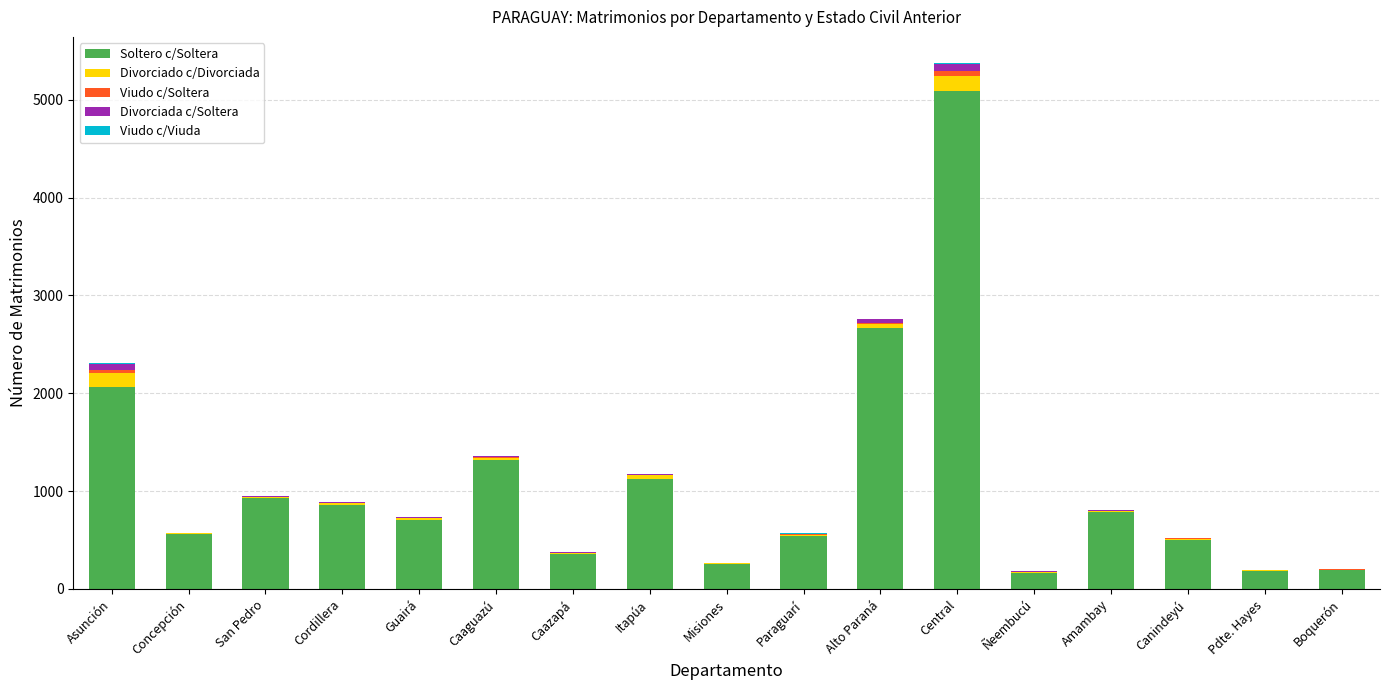

At which category is the sum across all series the highest?

Central